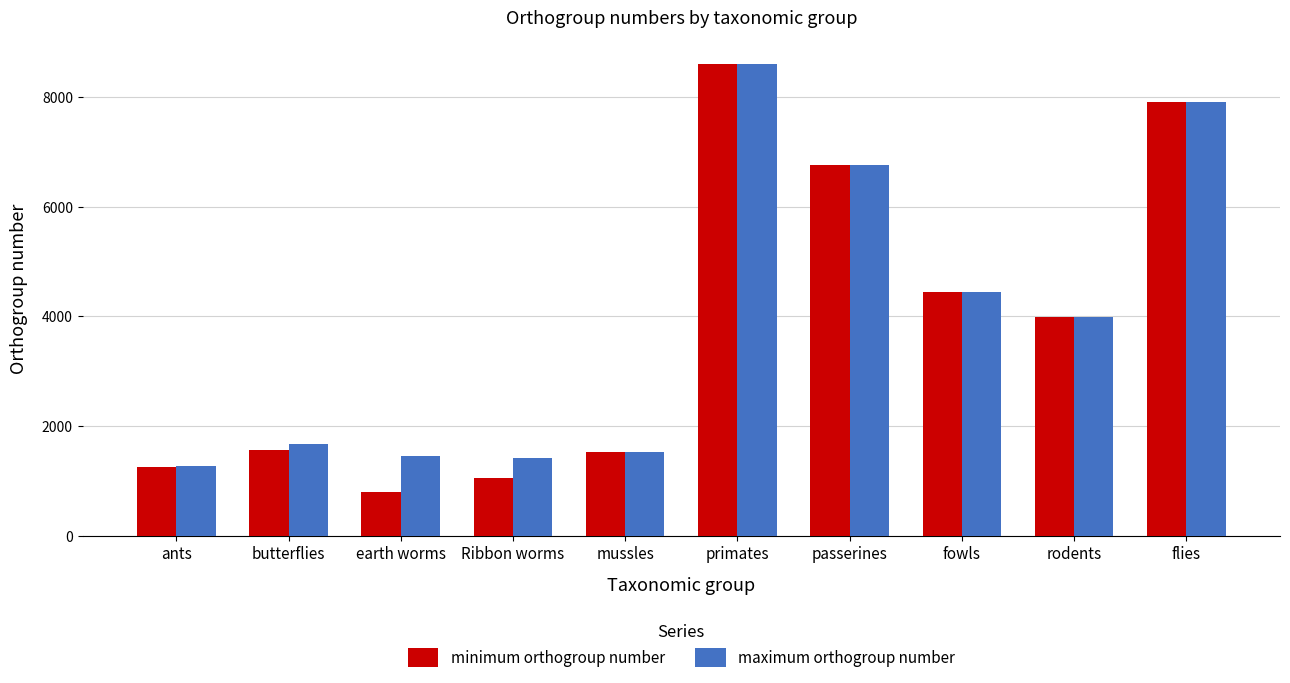

How many bars are there in total?

20